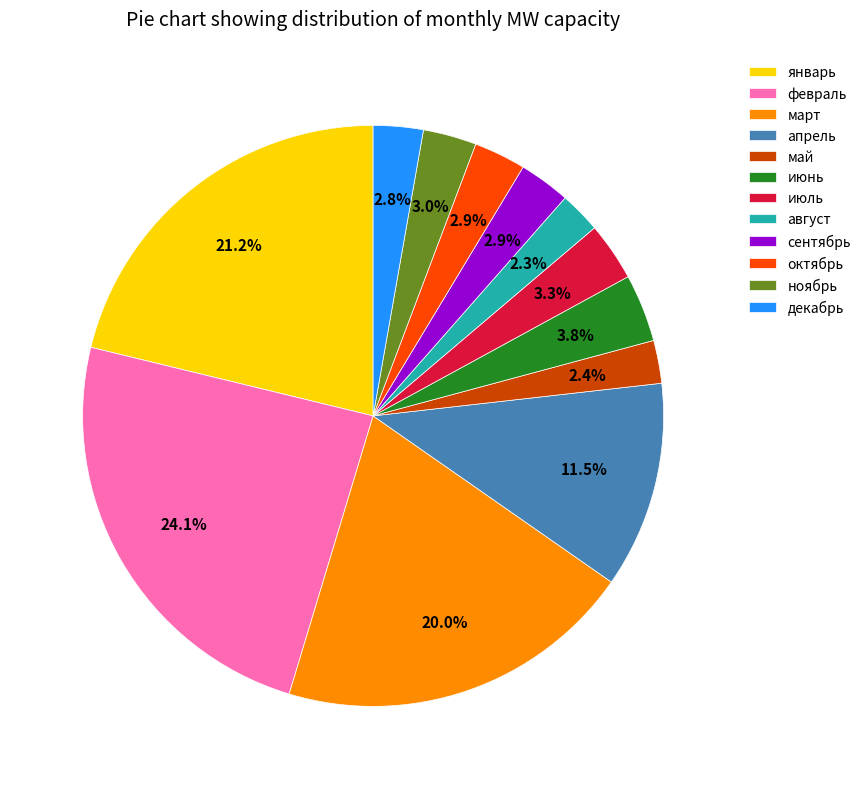

Is there a majority slice in this chart?

No